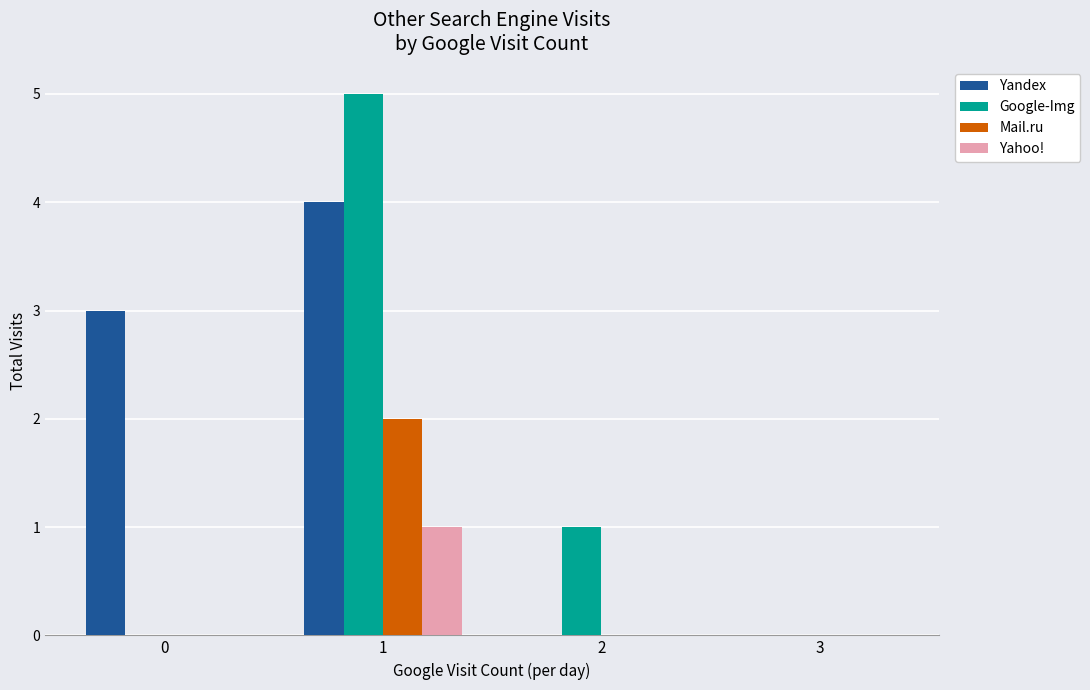

The value of Google-Img at 0 is 2. True or false?

False